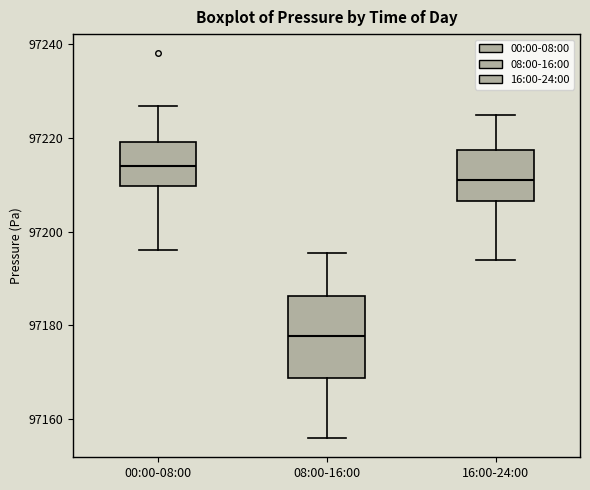

Where is the lower edge of the box for 16:00-24:00 on the y-axis? The values are not printed on the chart, so give them approximately, as read against the axis.

97206